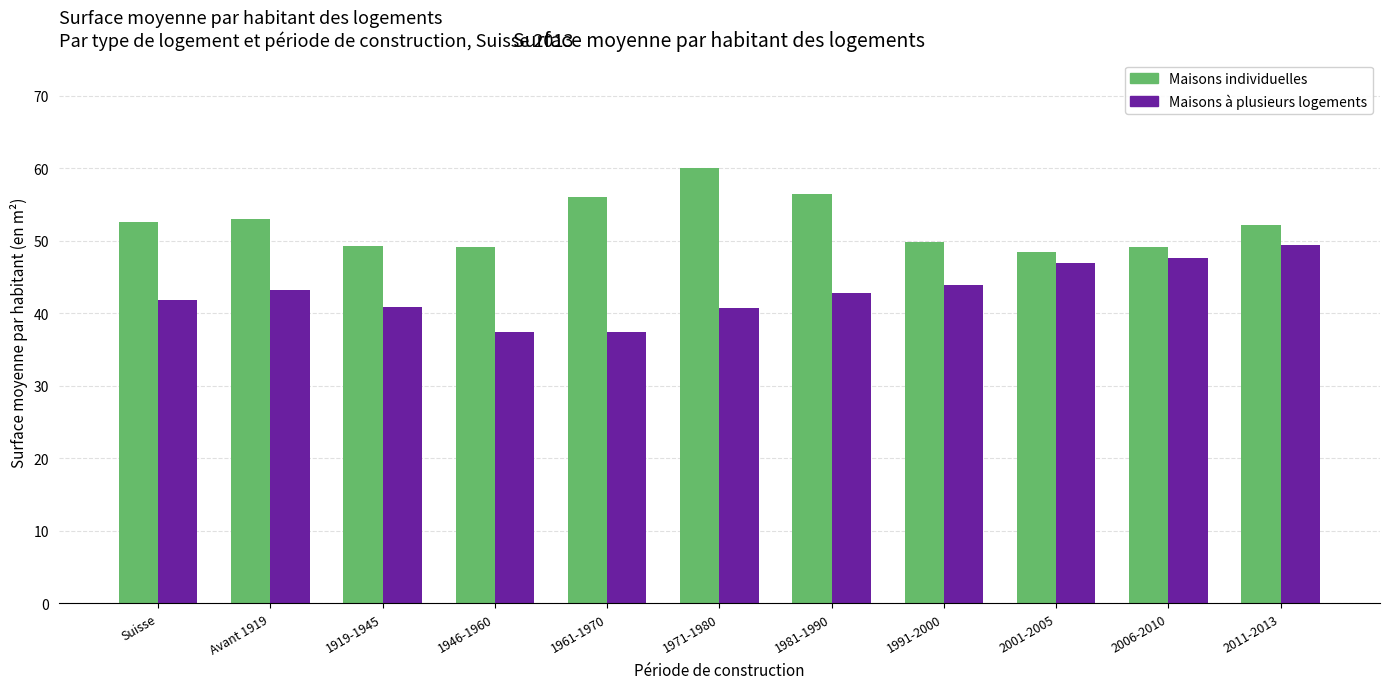

Which category has the highest value across all series?

1971-1980